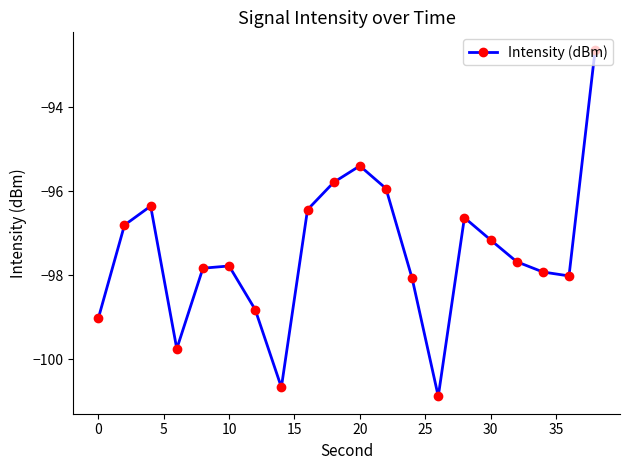

What is the difference between the maximum and minimum values?

8.3